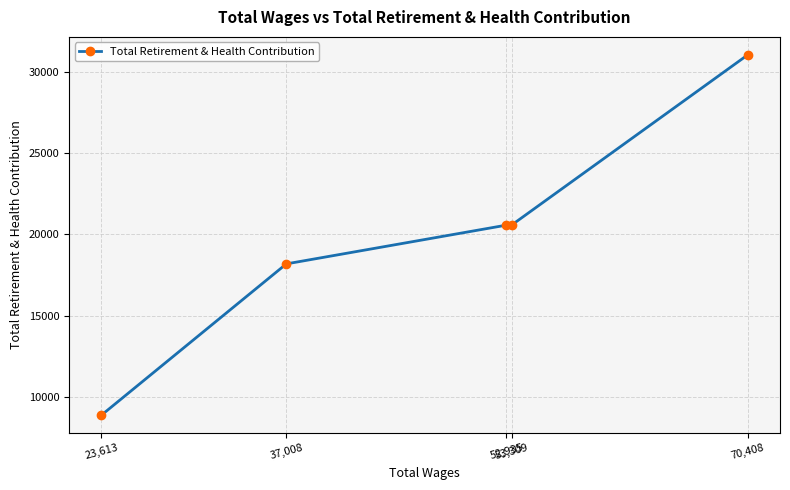

What is the ratio of the value at 70,408 to the value at 37,008?

1.7